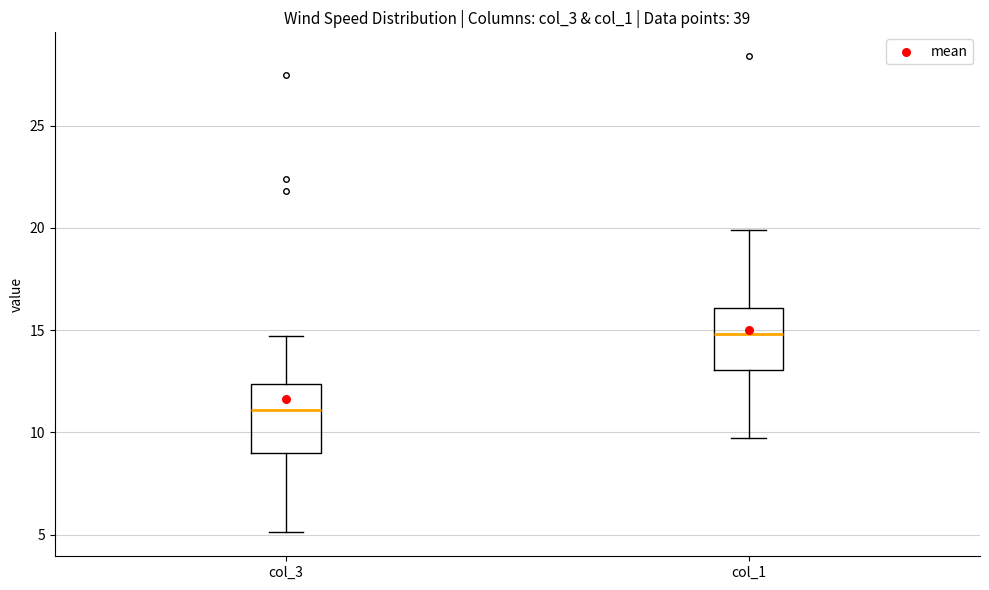

Where does the lower whisker of the box for col_3 end on the y-axis? The values are not printed on the chart, so give them approximately, as read against the axis.

5.0